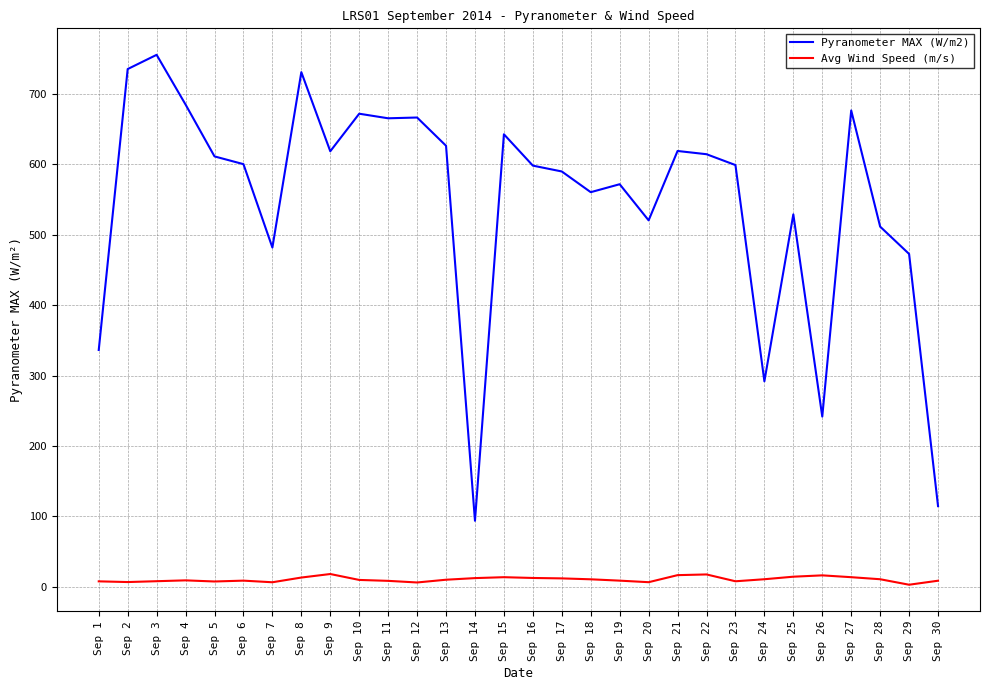

True or false: Pyranometer MAX (W/m2) has more than 2 interior local peaks.

True